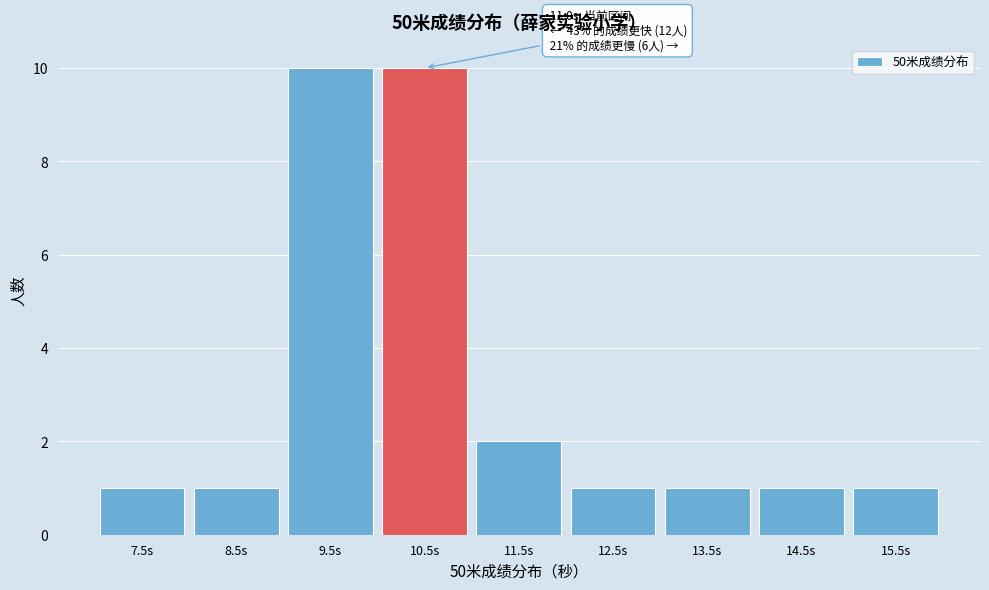

Reading left to right, extract all data points from this chart.

7.5s=1	8.5s=1	9.5s=10	10.5s=10	11.5s=2	12.5s=1	13.5s=1	14.5s=1	15.5s=1